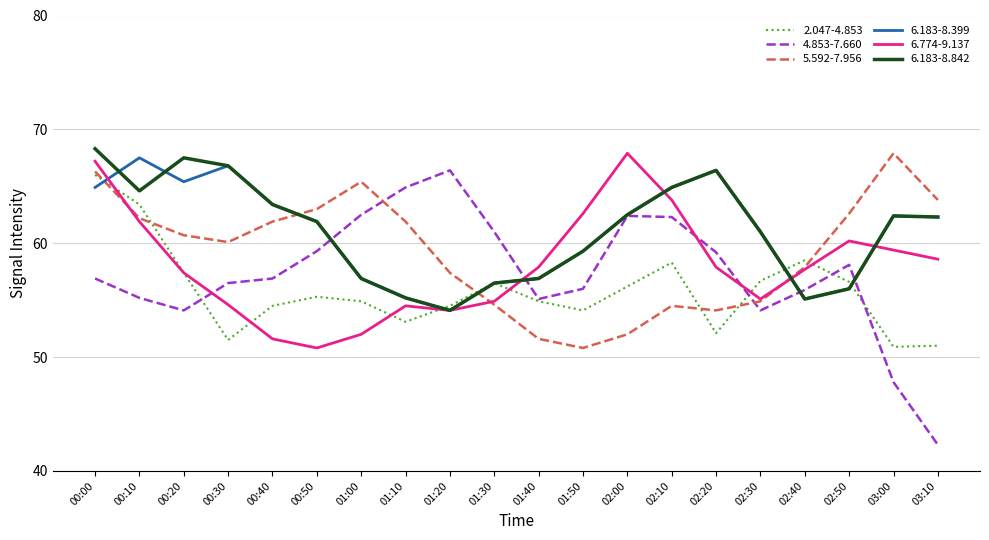

Which series has the largest range (max minus min)?

4.853-7.660